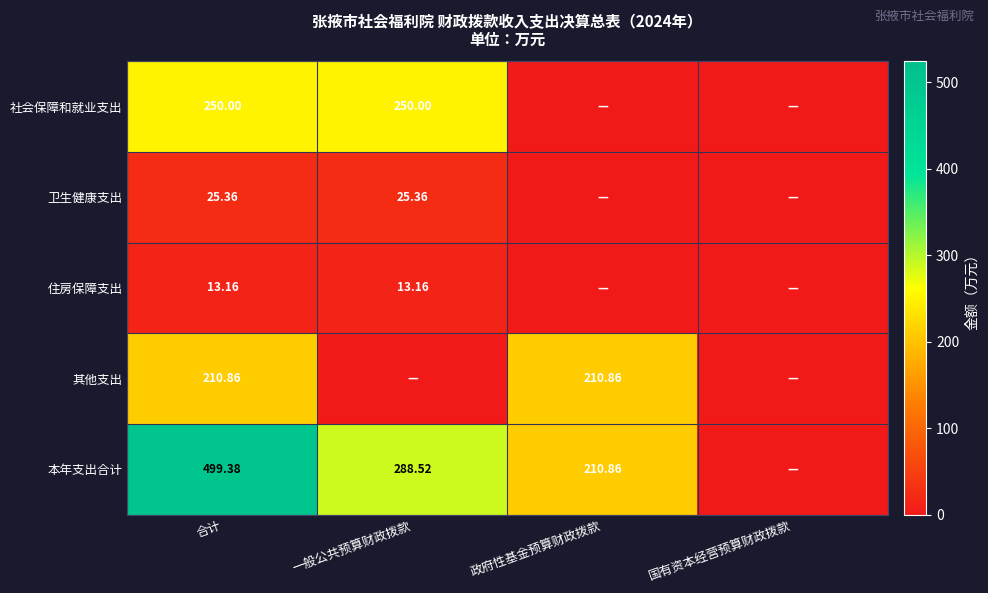

How many positive values does the 住房保障支出 series have?

2